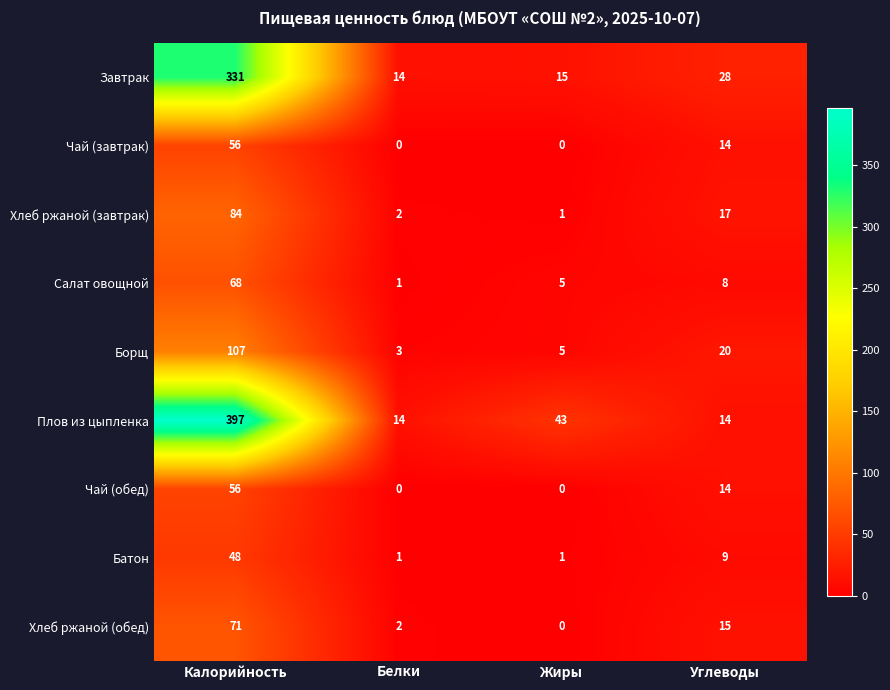

What is the lowest value of the Борщ series?

3